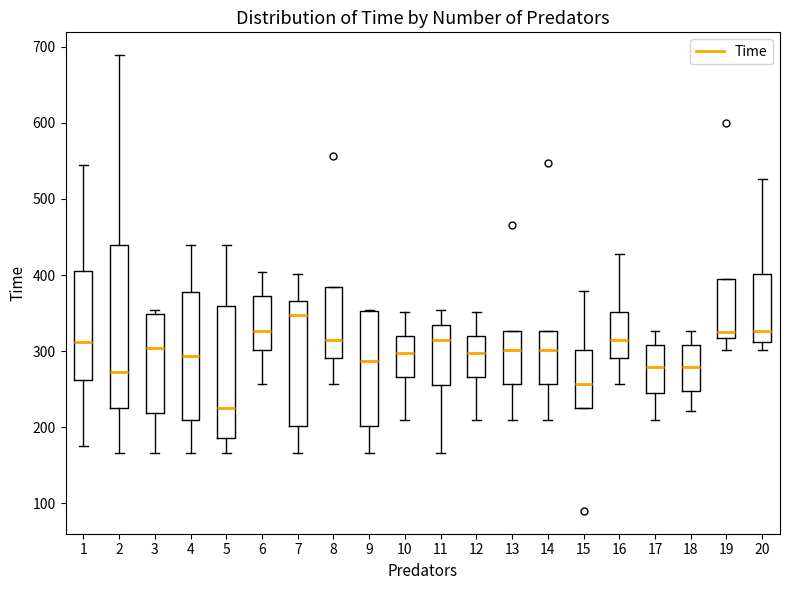

Where is the lower edge of the box at x = 14 on the y-axis? The values are not printed on the chart, so give them approximately, as read against the axis.

260